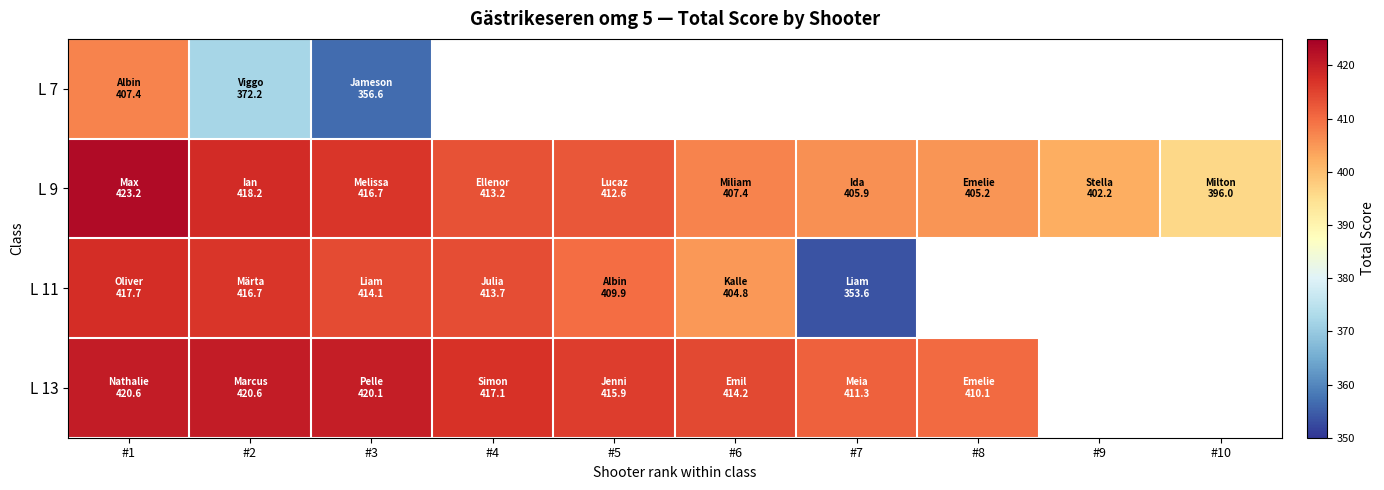

Which label corresponds to the smallest value in the chart?

#7